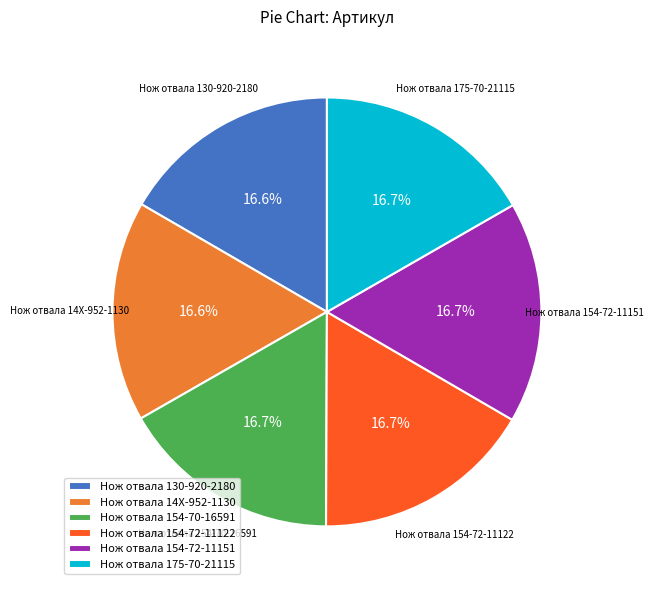

To the nearest percent, what percentage of the pie is Нож отвала 175-70-21115?

17%